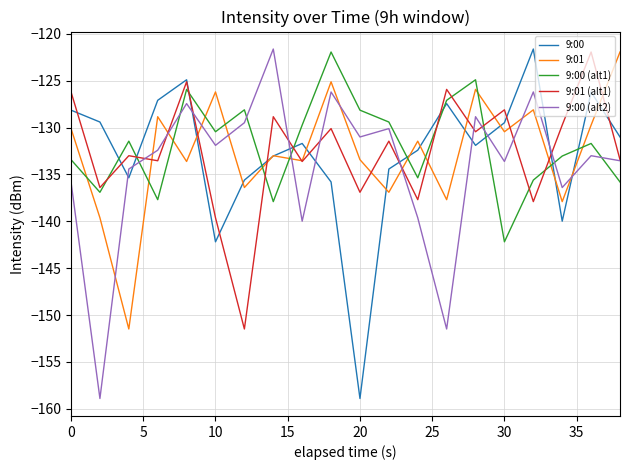

How many values in the 9:01 series exceed -131?

9